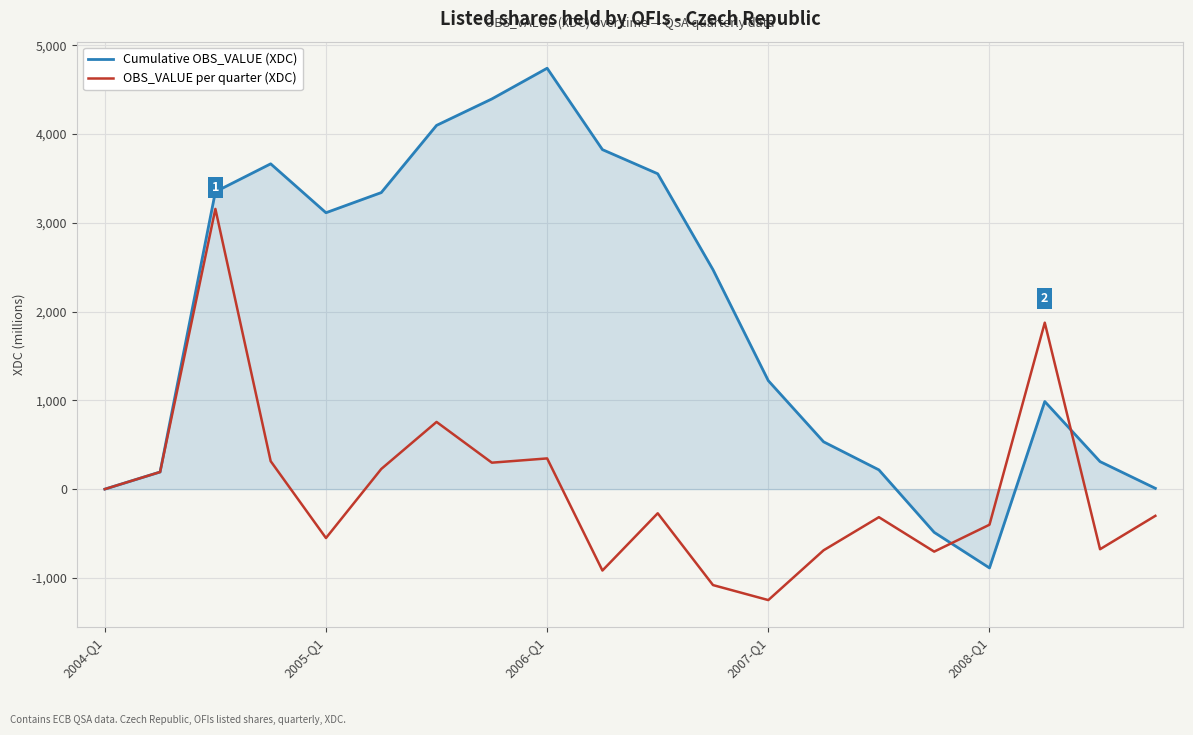

Rank the series by their average value, from highest to lowest.

Cumulative OBS_VALUE (XDC), OBS_VALUE per quarter (XDC)